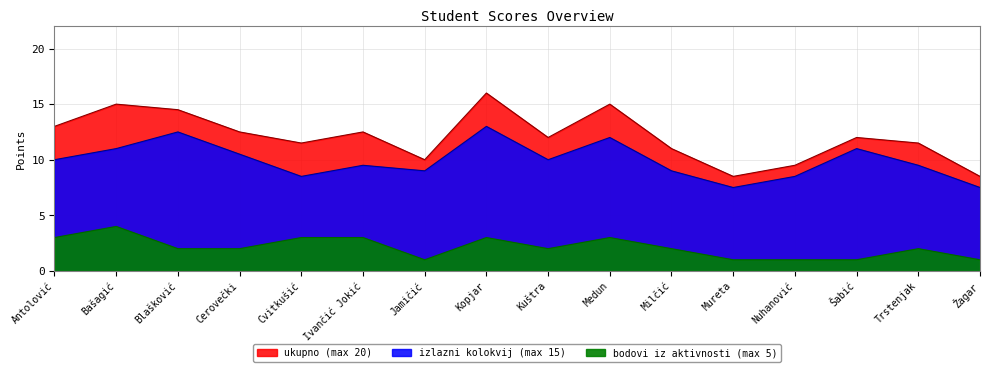

Rank the series by their maximum value, from highest to lowest.

ukupno (max 20), izlazni kolokvij (max 15), bodovi iz aktivnosti (max 5)